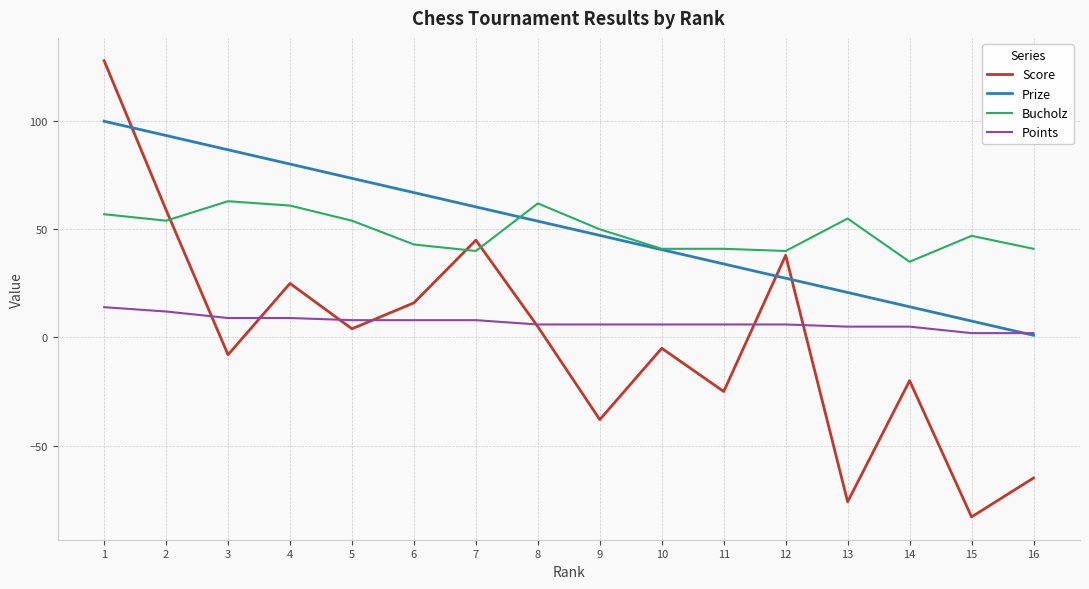

Which series changed the most between 10 and 12?

Score